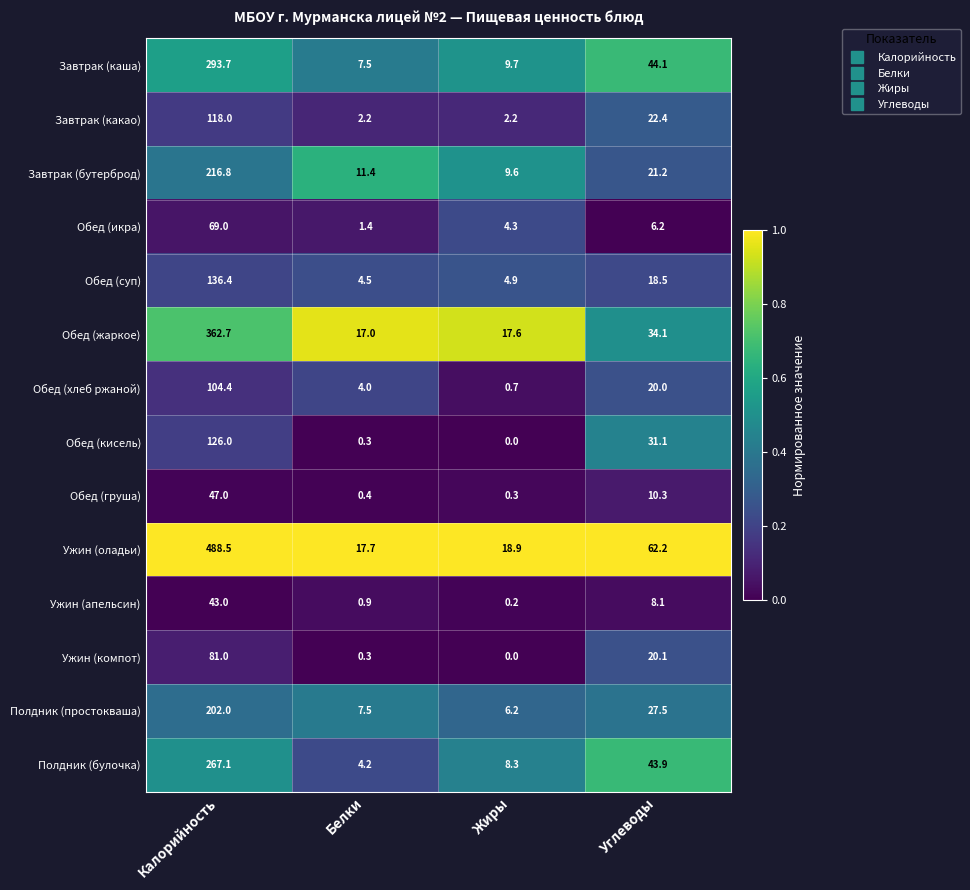

The Обед (суп) series shows 4.4 at Углеводы. True or false?

False